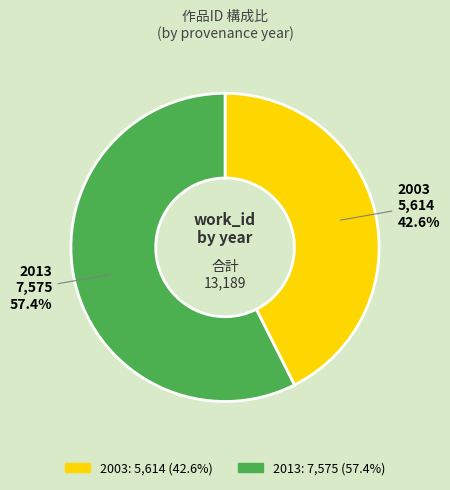

To the nearest percent, what portion does 2003 represent?

43%